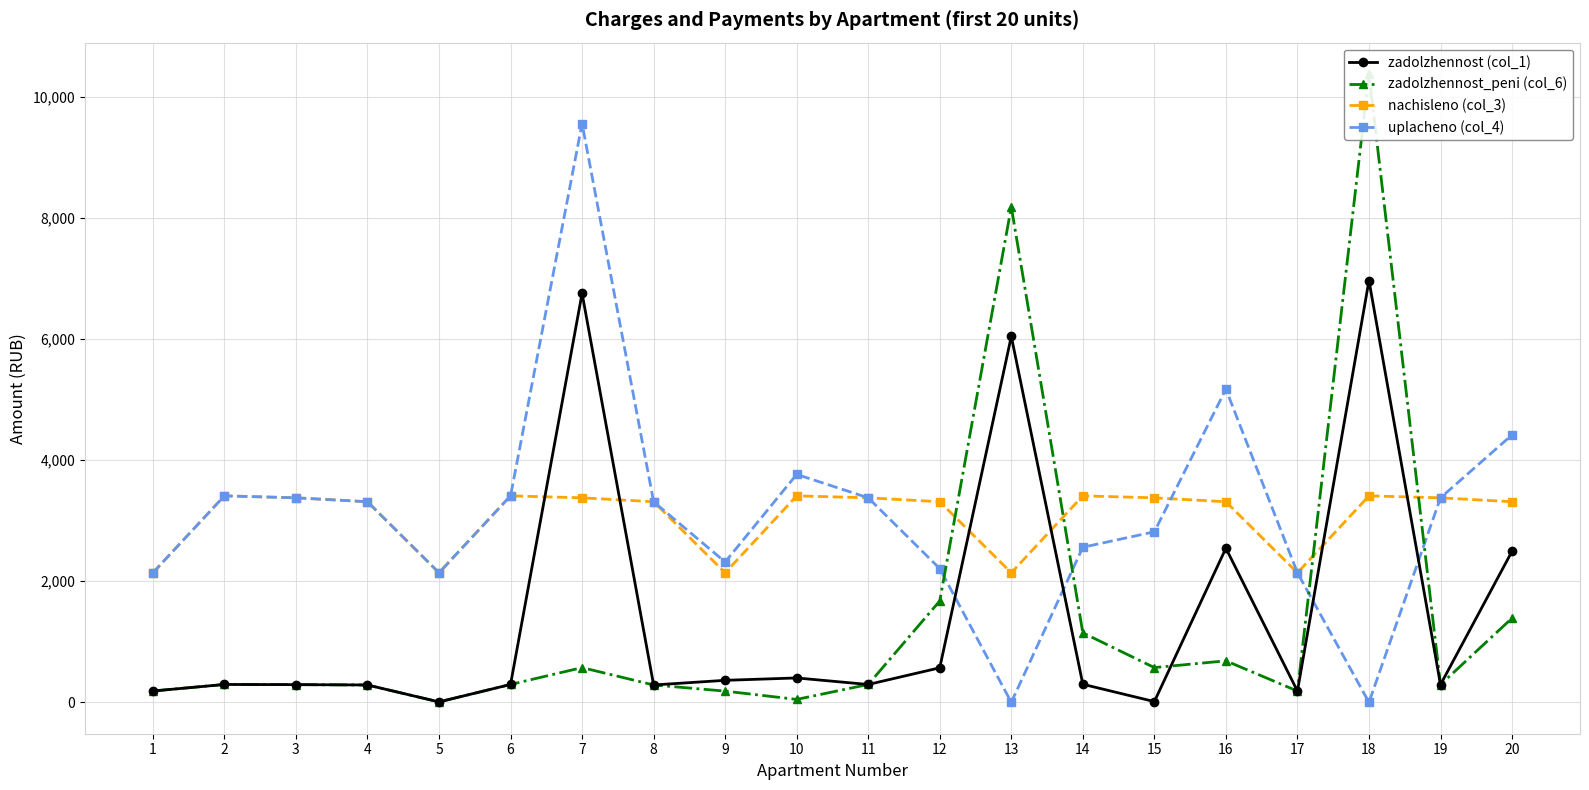

After their last crossing, which series has the higher values: nachisleno (col_3) or zadolzhennost (col_1)?

nachisleno (col_3)